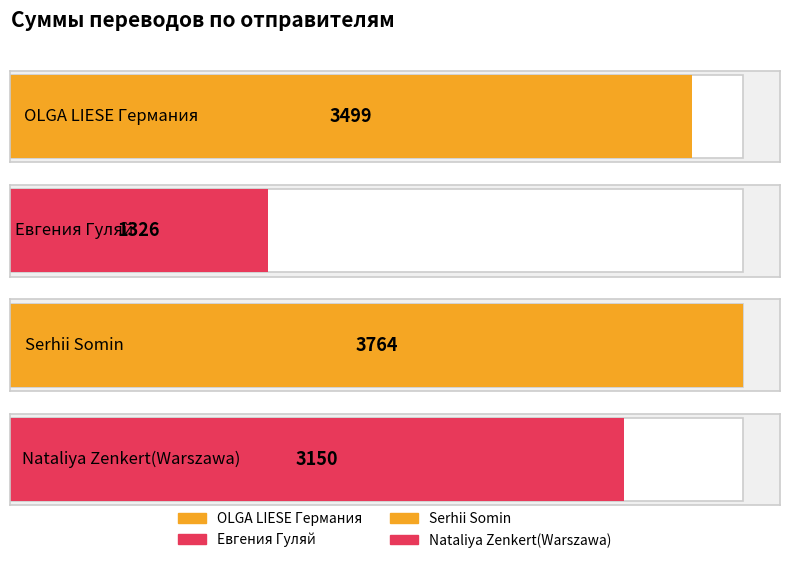

What is the average value?

2935